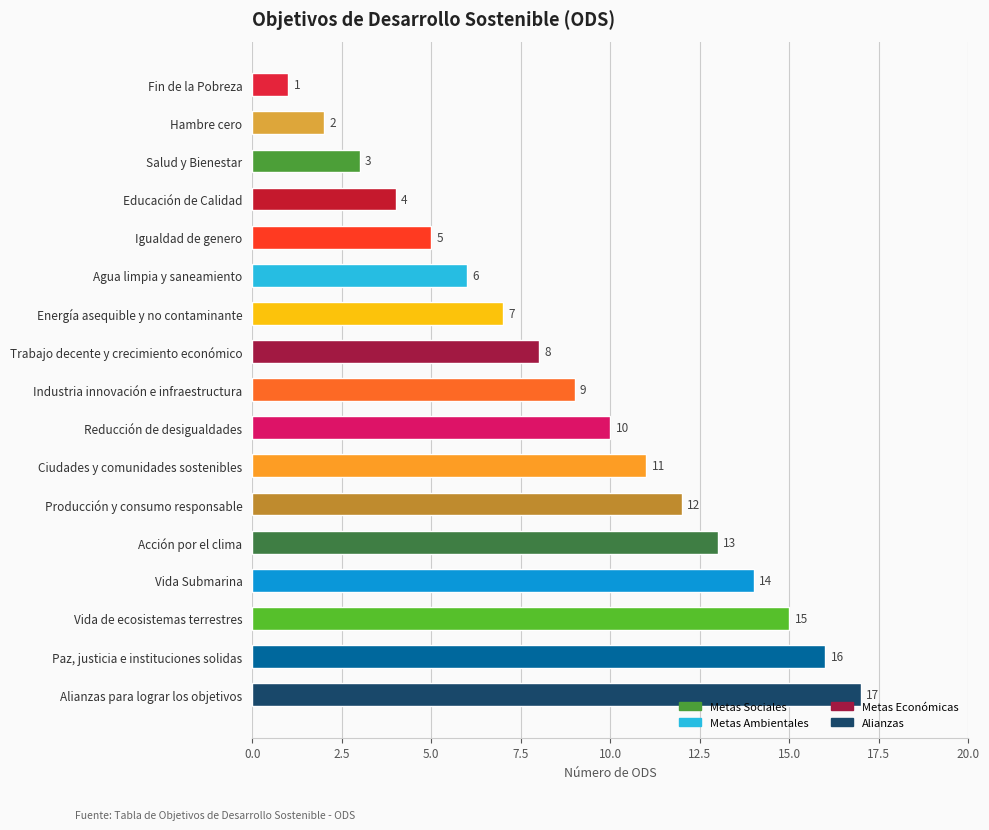

Is it true that the value at Alianzas para lograr los objetivos is 8?

False